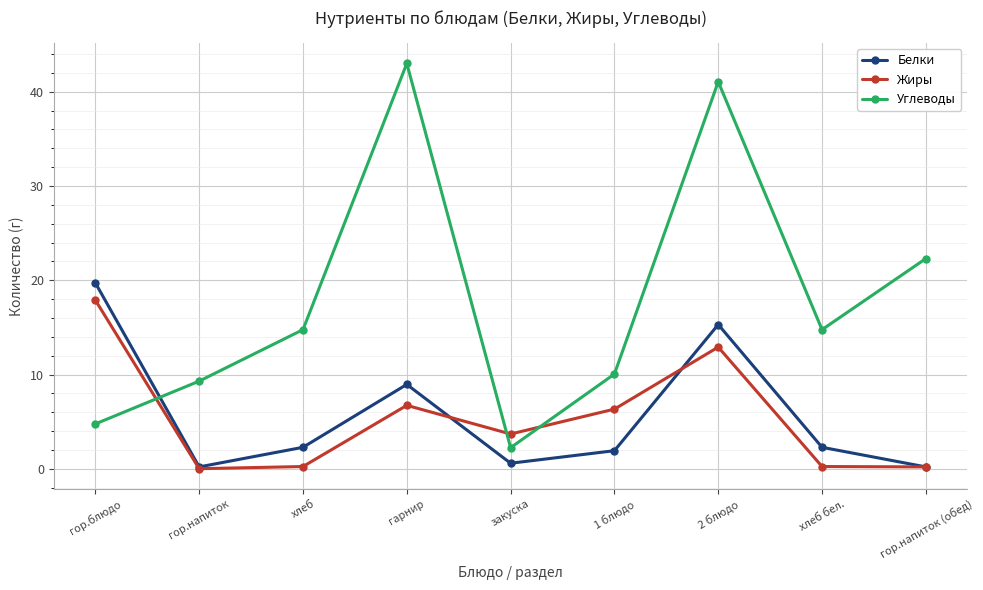

Where is the first local minimum for Углеводы?

закуска